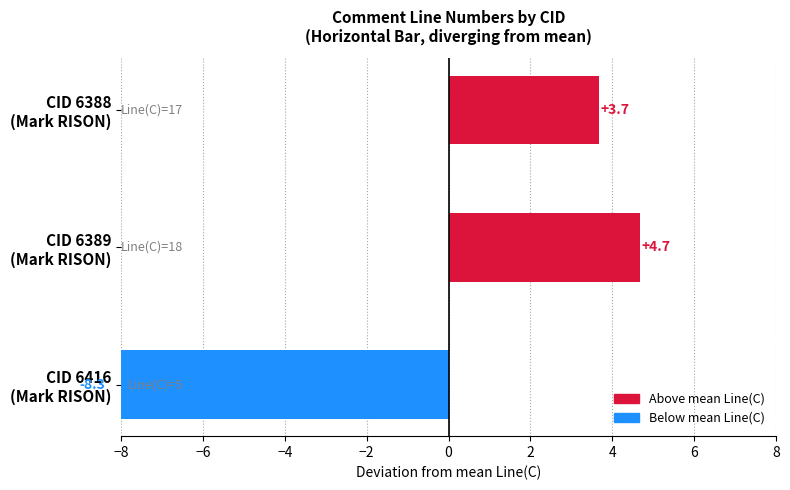

What is the change in value from CID 6416 (Mark RISON) to CID 6389 (Mark RISON)?

+13.0